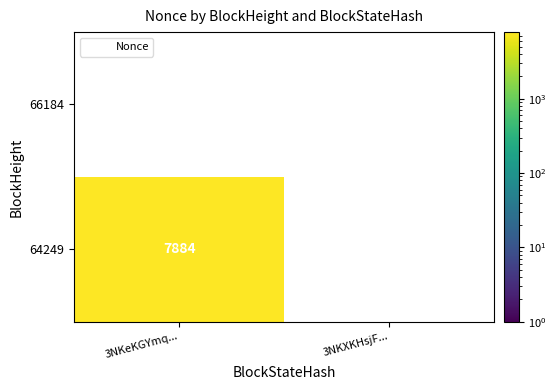

Which label corresponds to the largest value in the chart?

3NKeKGYmq...